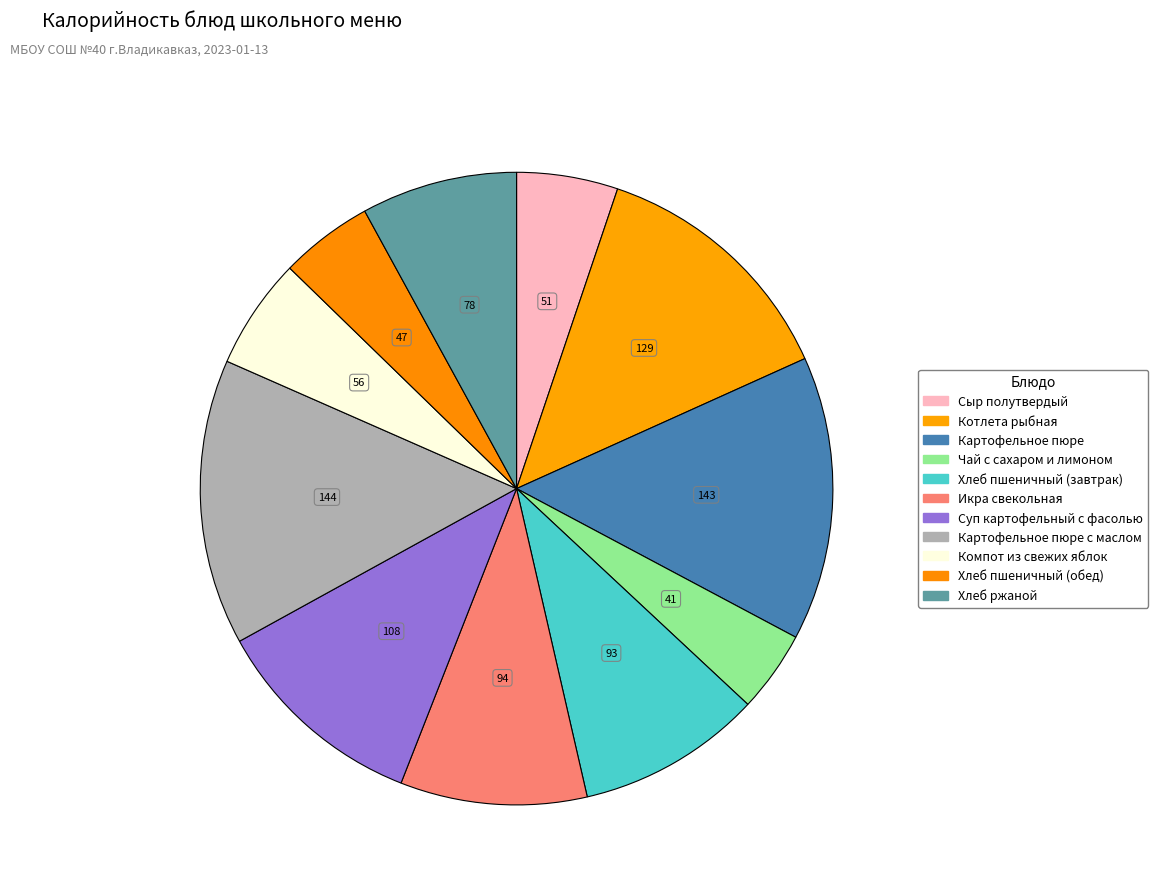

How many slices are in this pie chart?

11